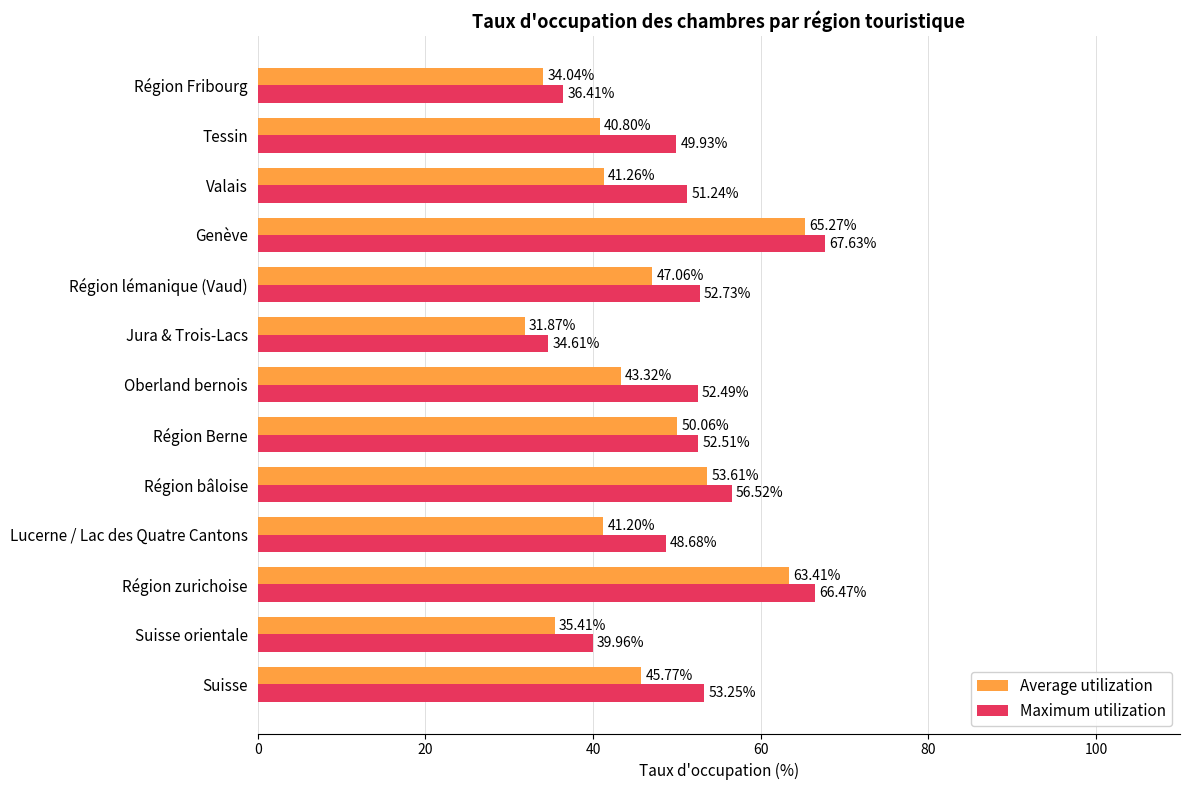

Which category has the highest value in the Average utilization series?

Genève